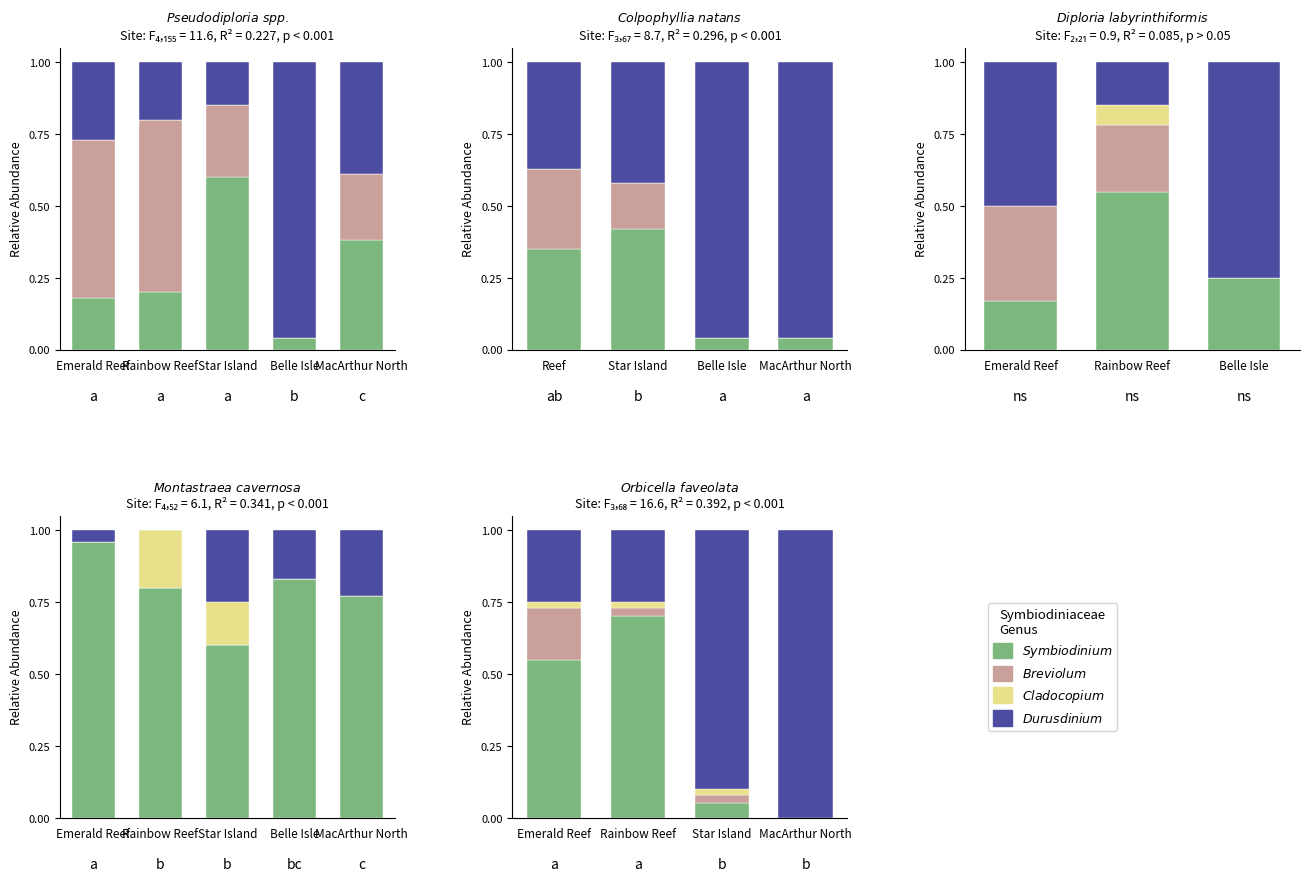

What is the difference between the maximum and second lowest values in the Breviolum series?

0.1